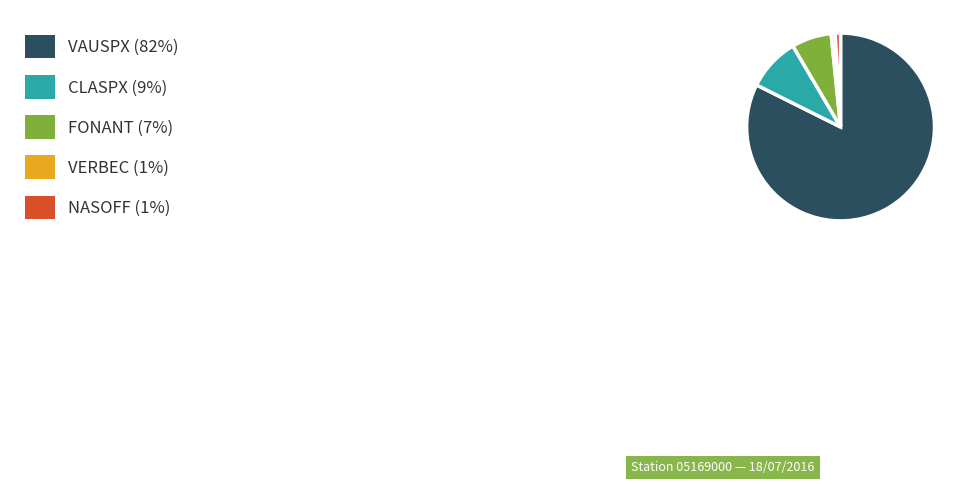

Is there a majority slice in this chart?

Yes